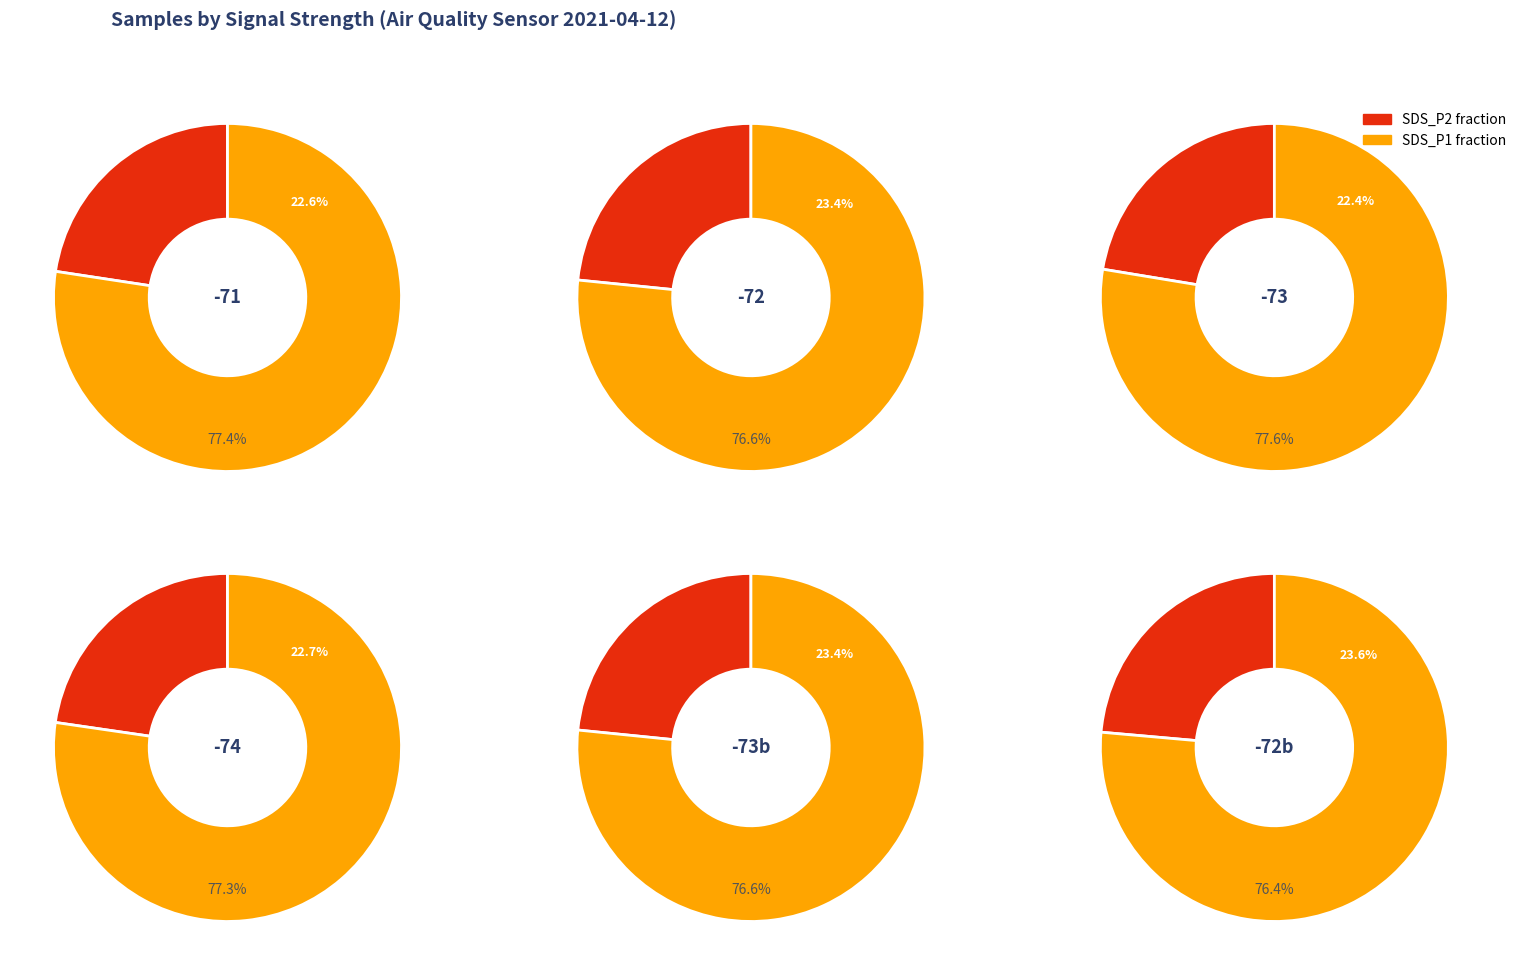

Rank the series by their maximum value, from highest to lowest.

SDS_P1_mean, SDS_P2_mean